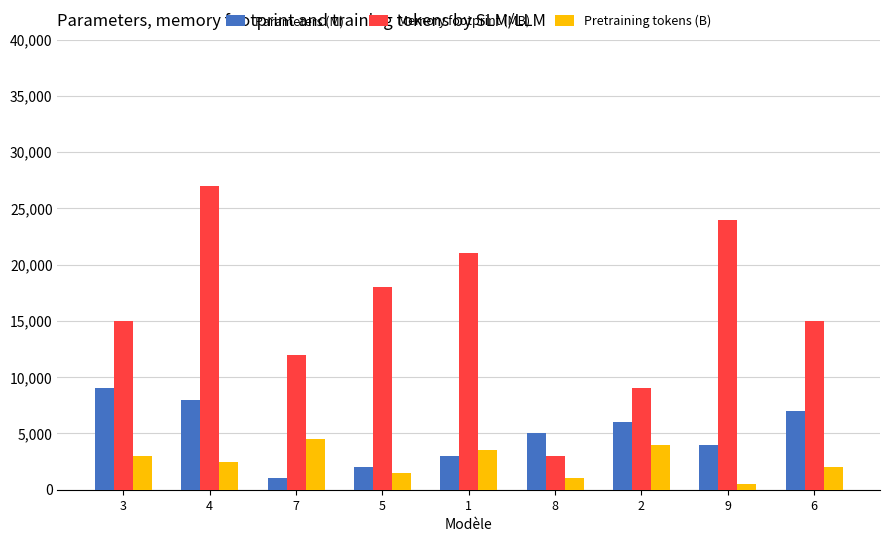

Where is Parameters (M) nearest to the value 5000?

8